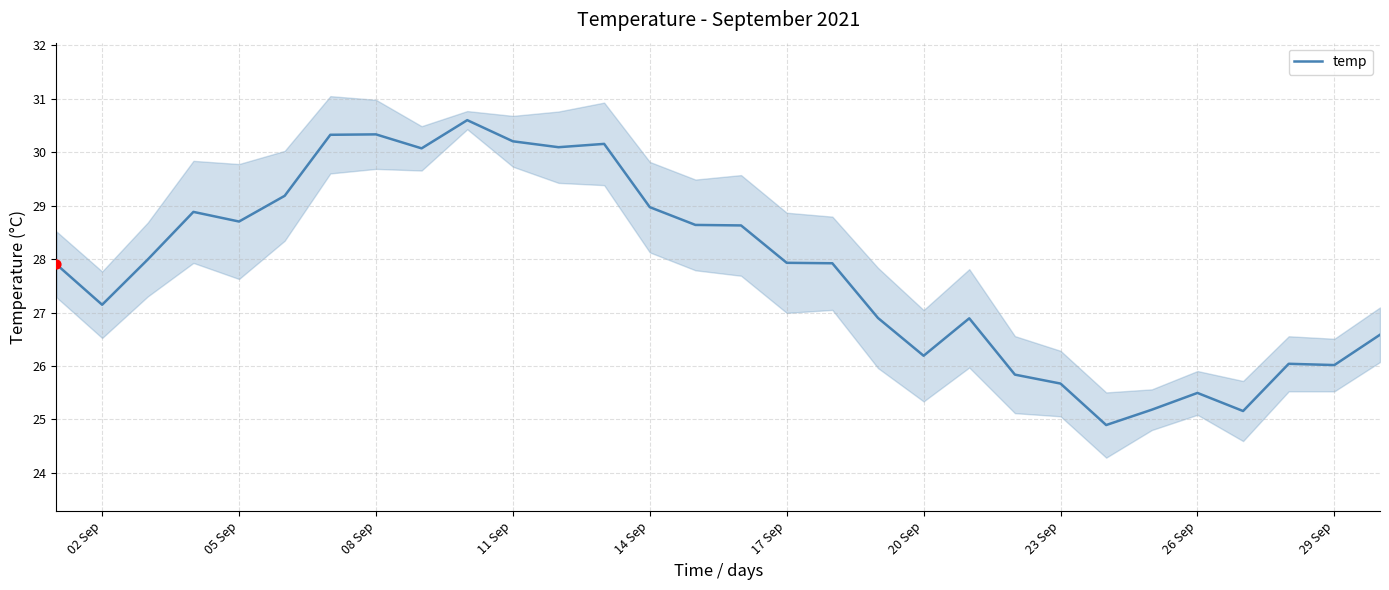

True or false: temp has a value of 29.0 at 14 Sep.

True